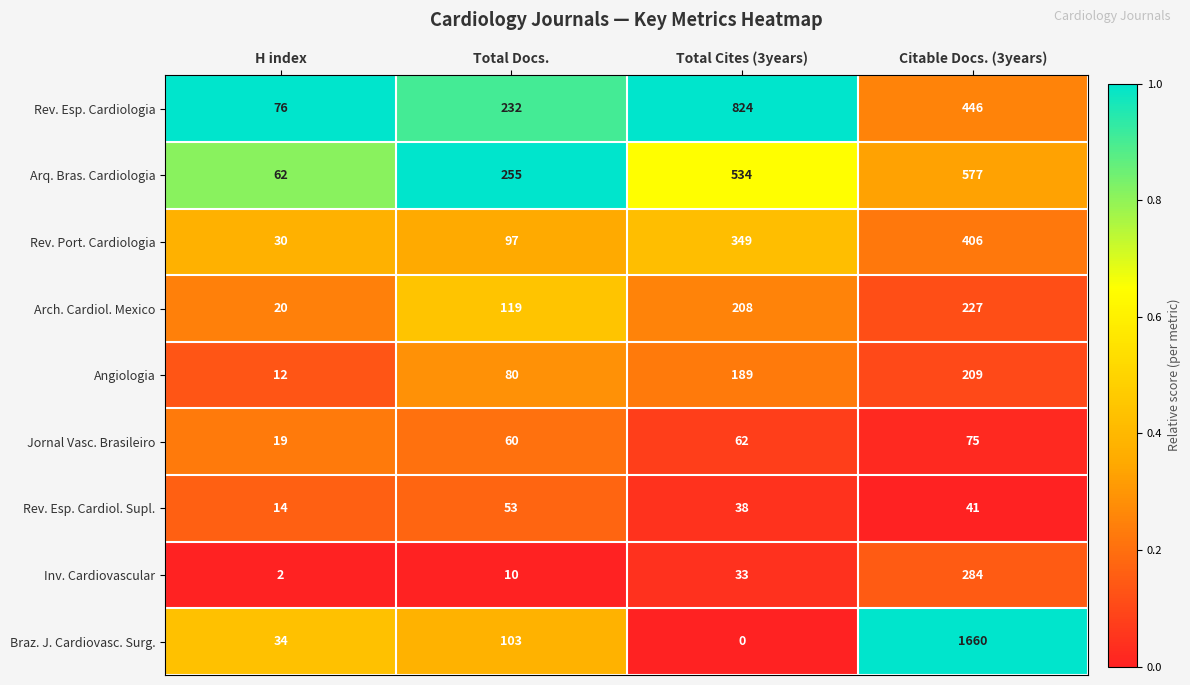

At H index, list the series in order from largest to smallest.

Rev. Esp. Cardiologia, Arq. Bras. Cardiologia, Braz. J. Cardiovasc. Surg., Rev. Port. Cardiologia, Arch. Cardiol. Mexico, Jornal Vasc. Brasileiro, Rev. Esp. Cardiol. Supl., Angiologia, Inv. Cardiovascular